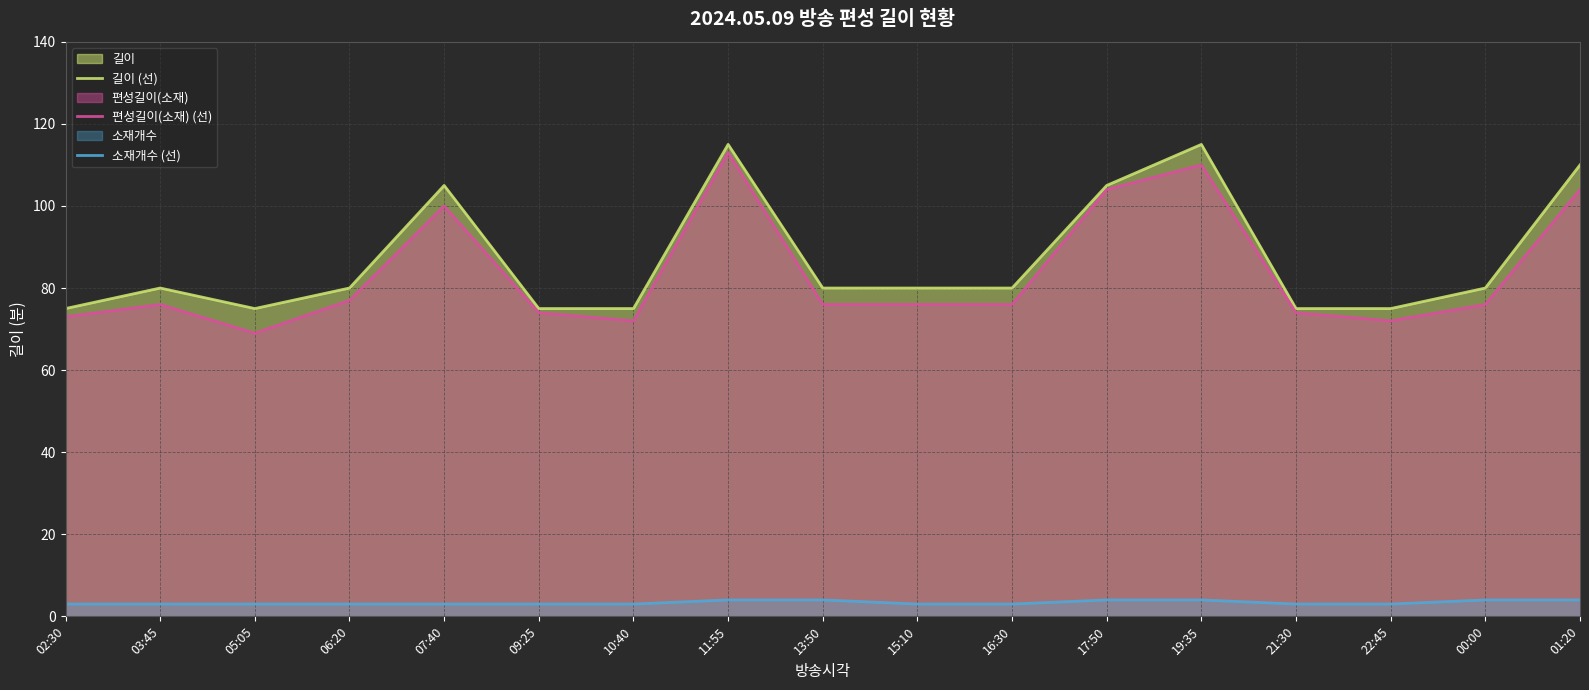

Count the number of categories in the chart.

17